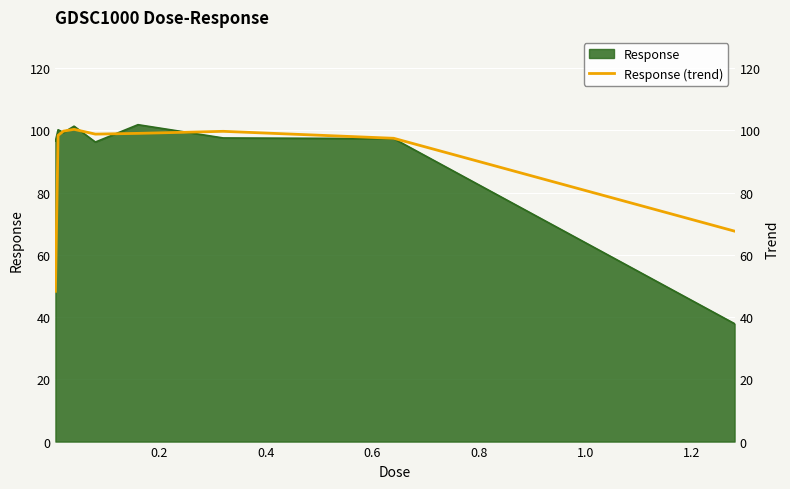

True or false: there are more than 1 points higher than both neighbors.

True